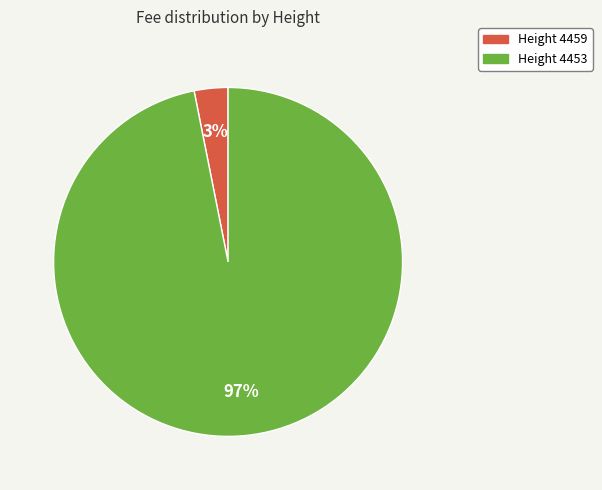

Is there a majority slice in this chart?

Yes